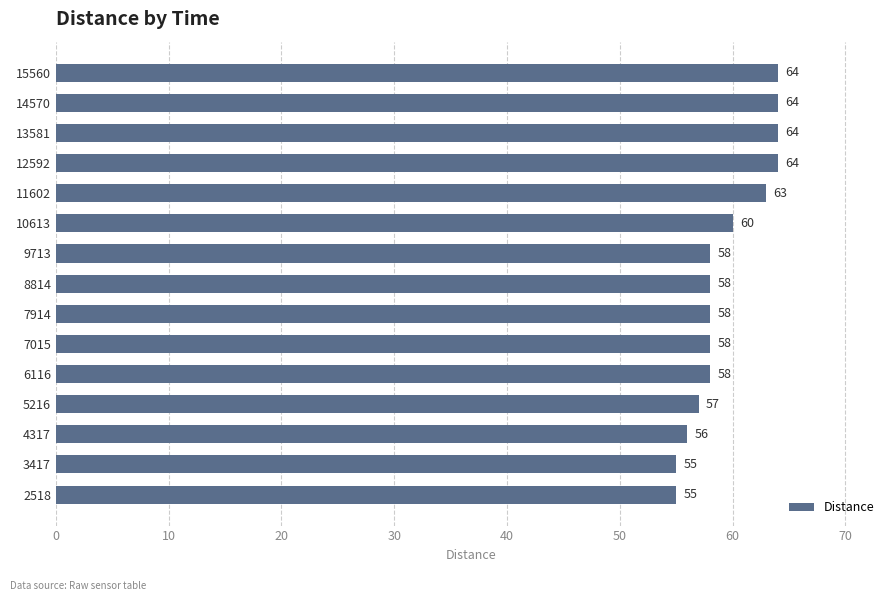

How many distinct data groups are displayed?

1